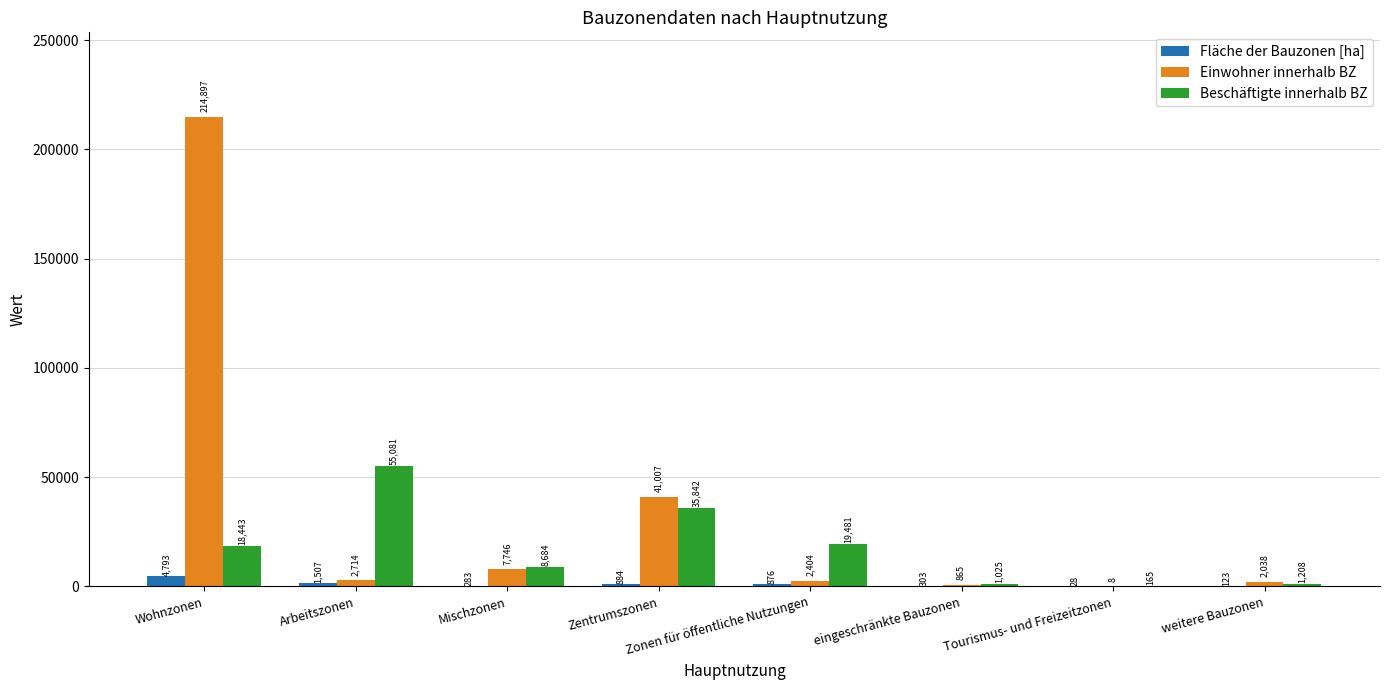

Does the chart contain stacked bars?

No